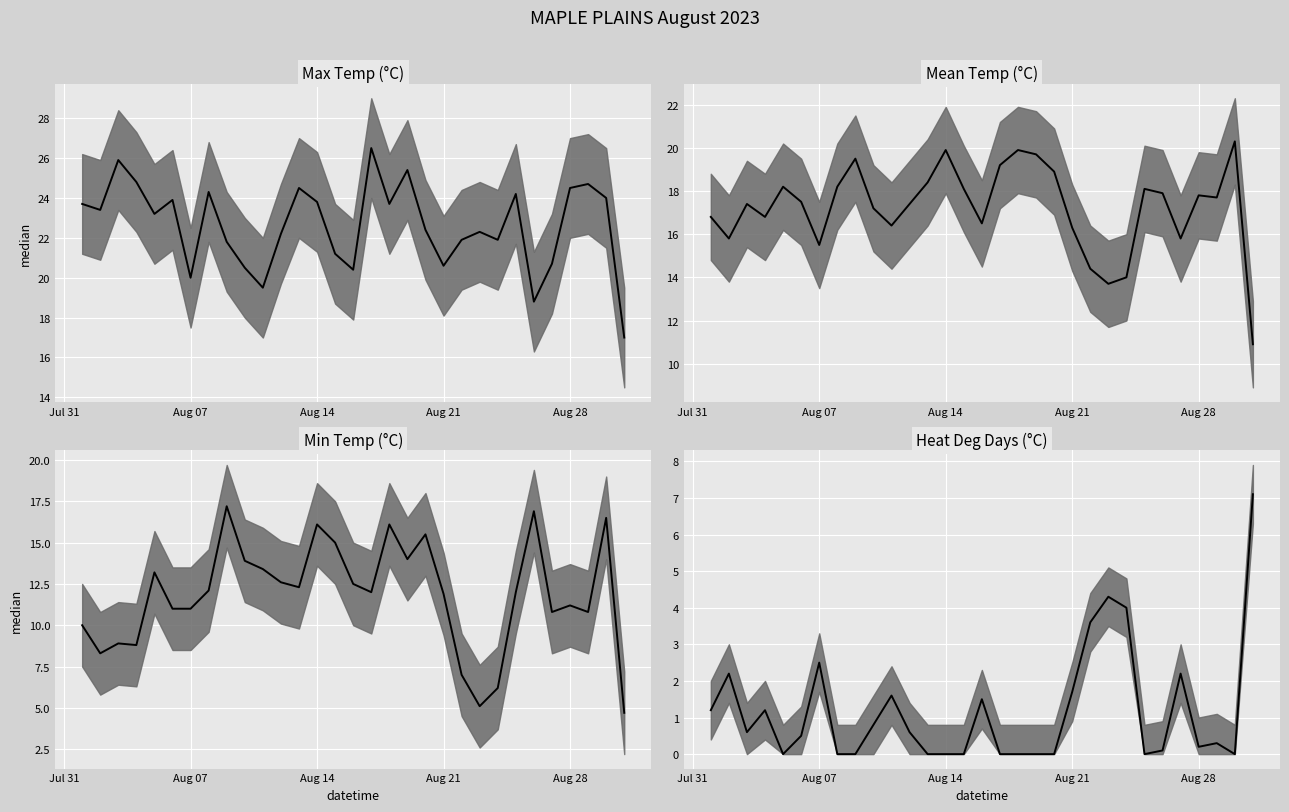

At how many categories does at least one series exceed 3?

31